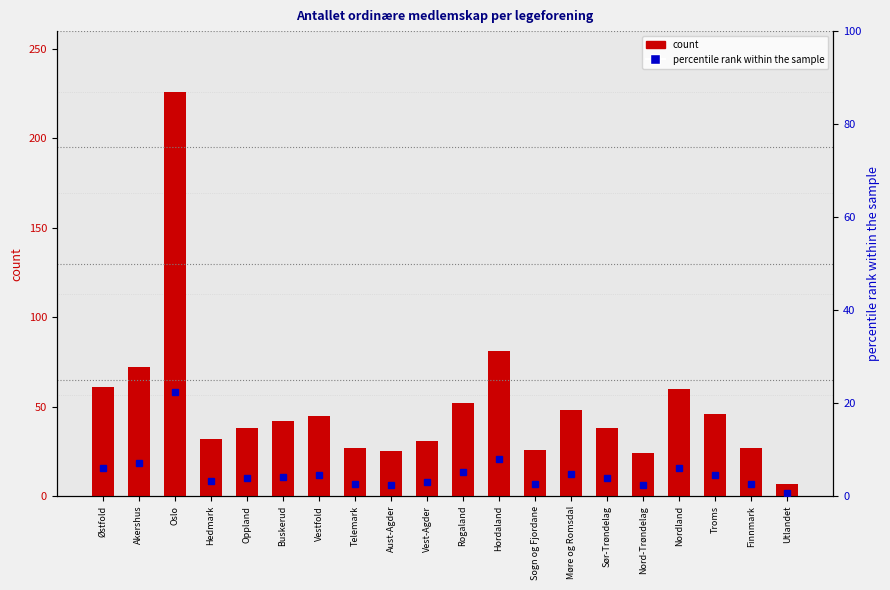

What is the average value of the count series?

50.4